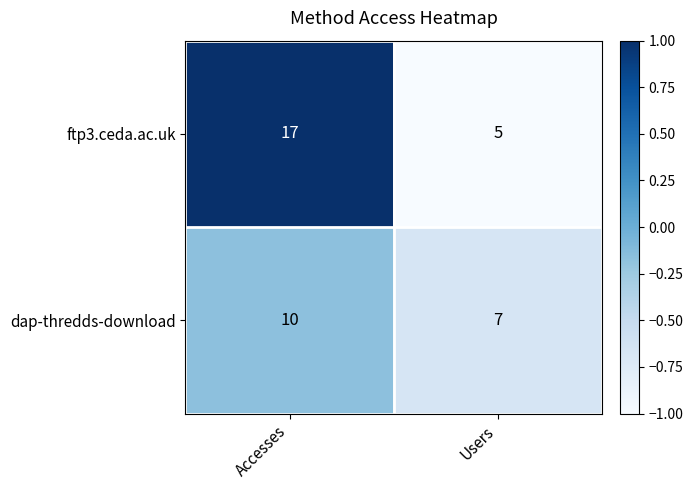

What is the minimum value shown in the chart?

5